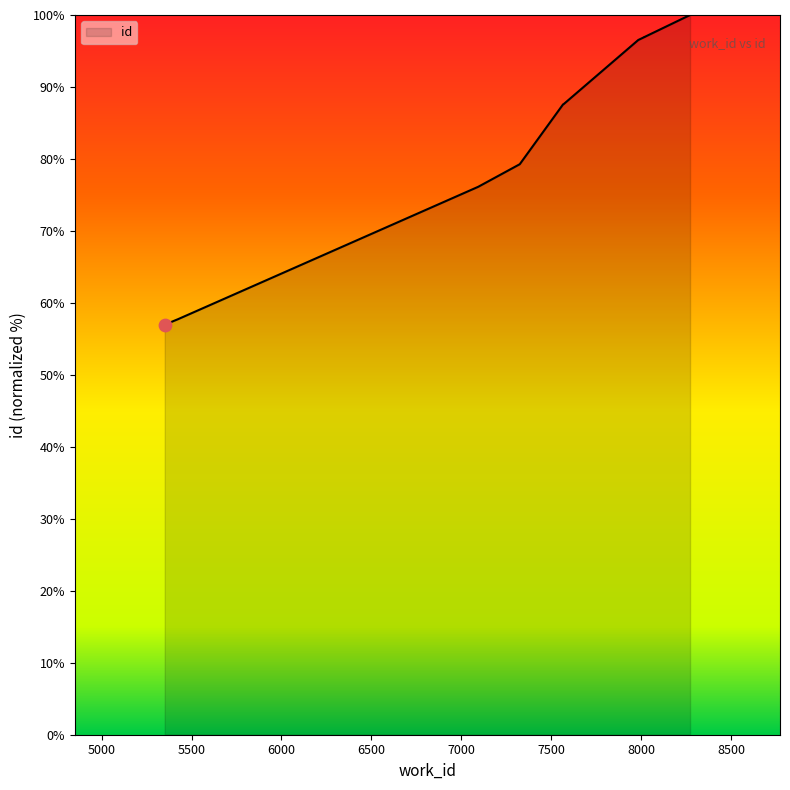

What is the change in value from 5425 to 8017?

+39.2